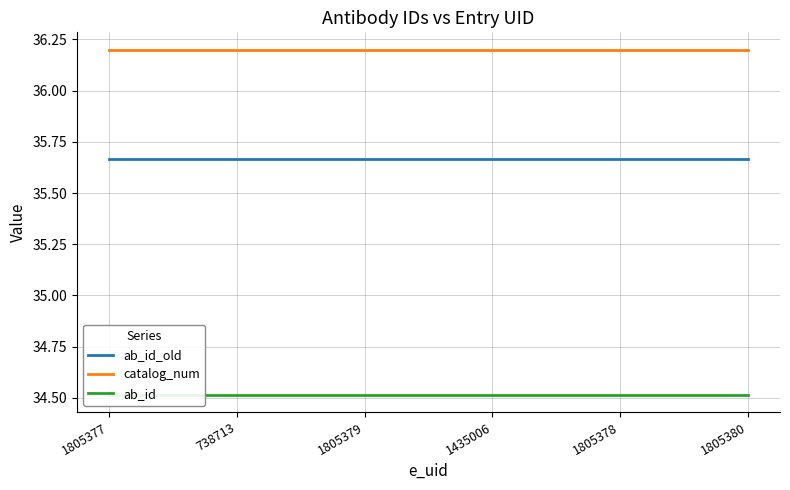

True or false: catalog_num and ab_id_old intersect in this chart.

False